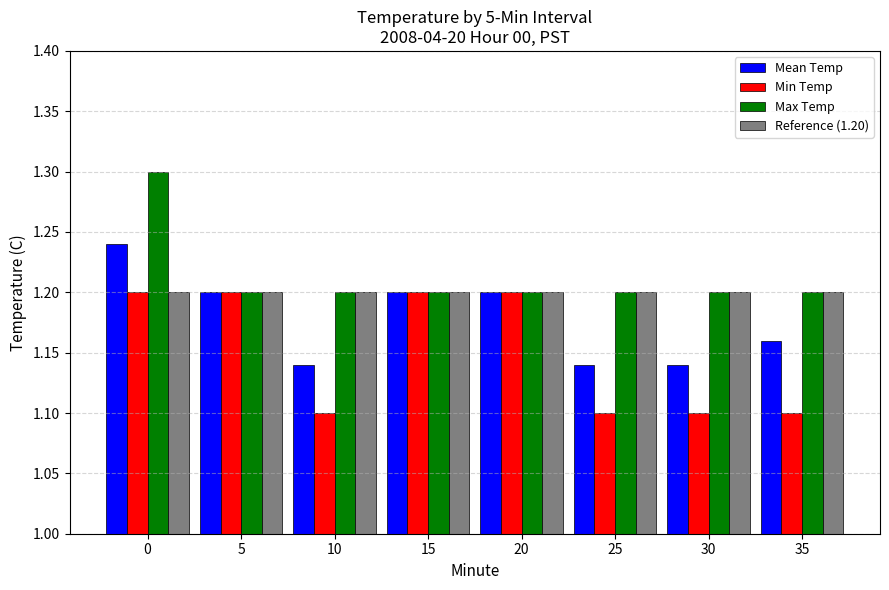

What is the difference between the highest and lowest values at 30?

0.1